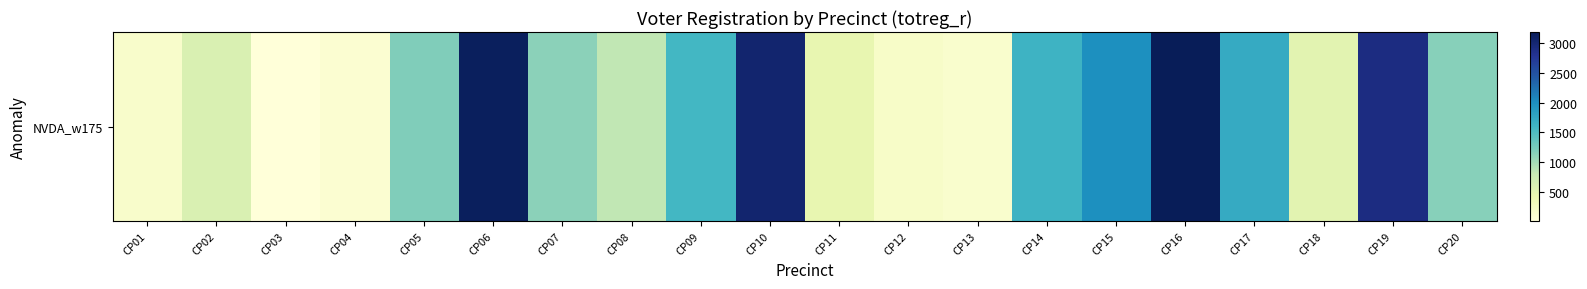

At which category does the chart reach its minimum across all series?

CP03